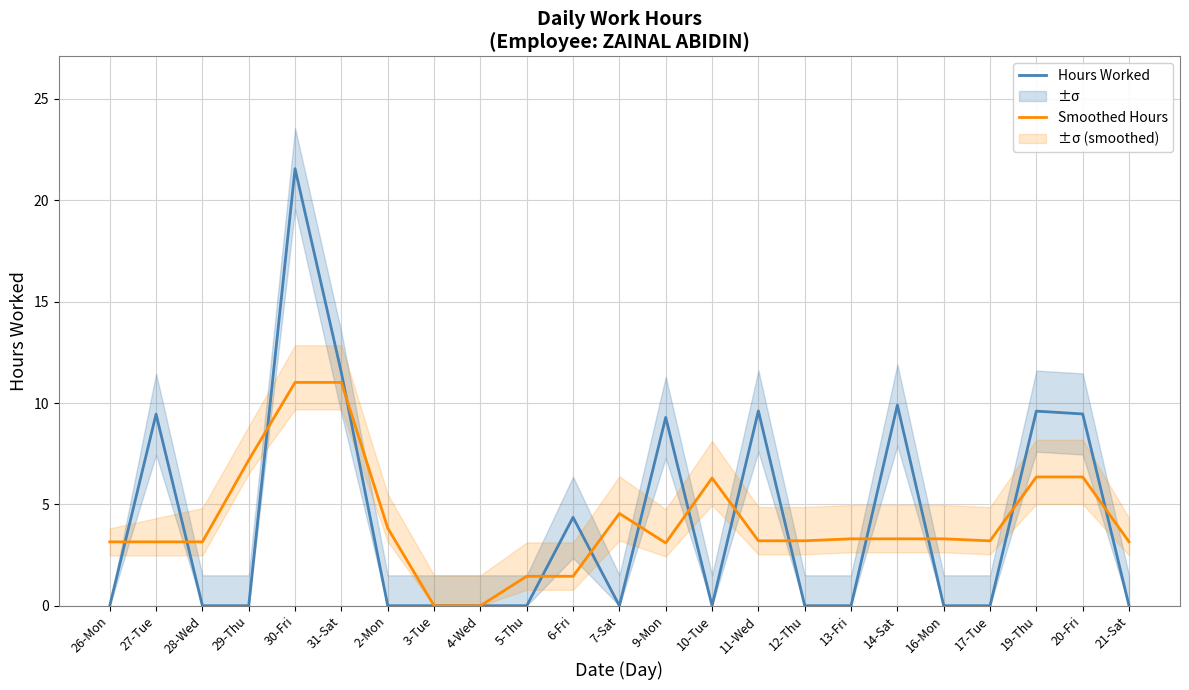

Which series ends up on top after the final intersection of Hours Worked and Smoothed Hours?

Smoothed Hours